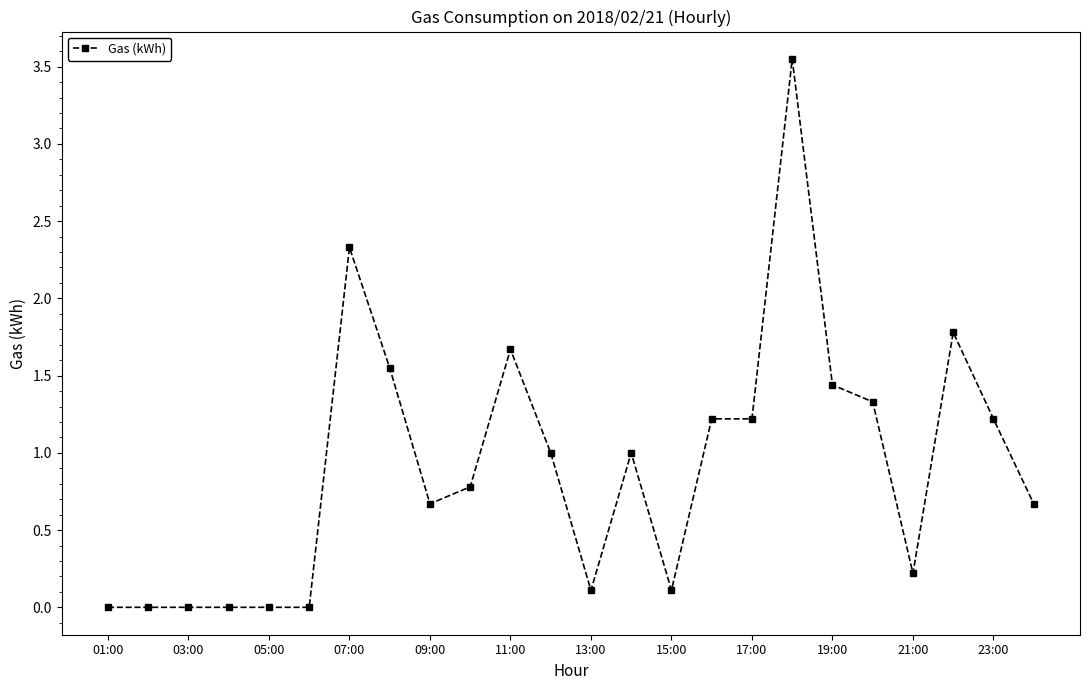

What is the sum of all values?

21.9